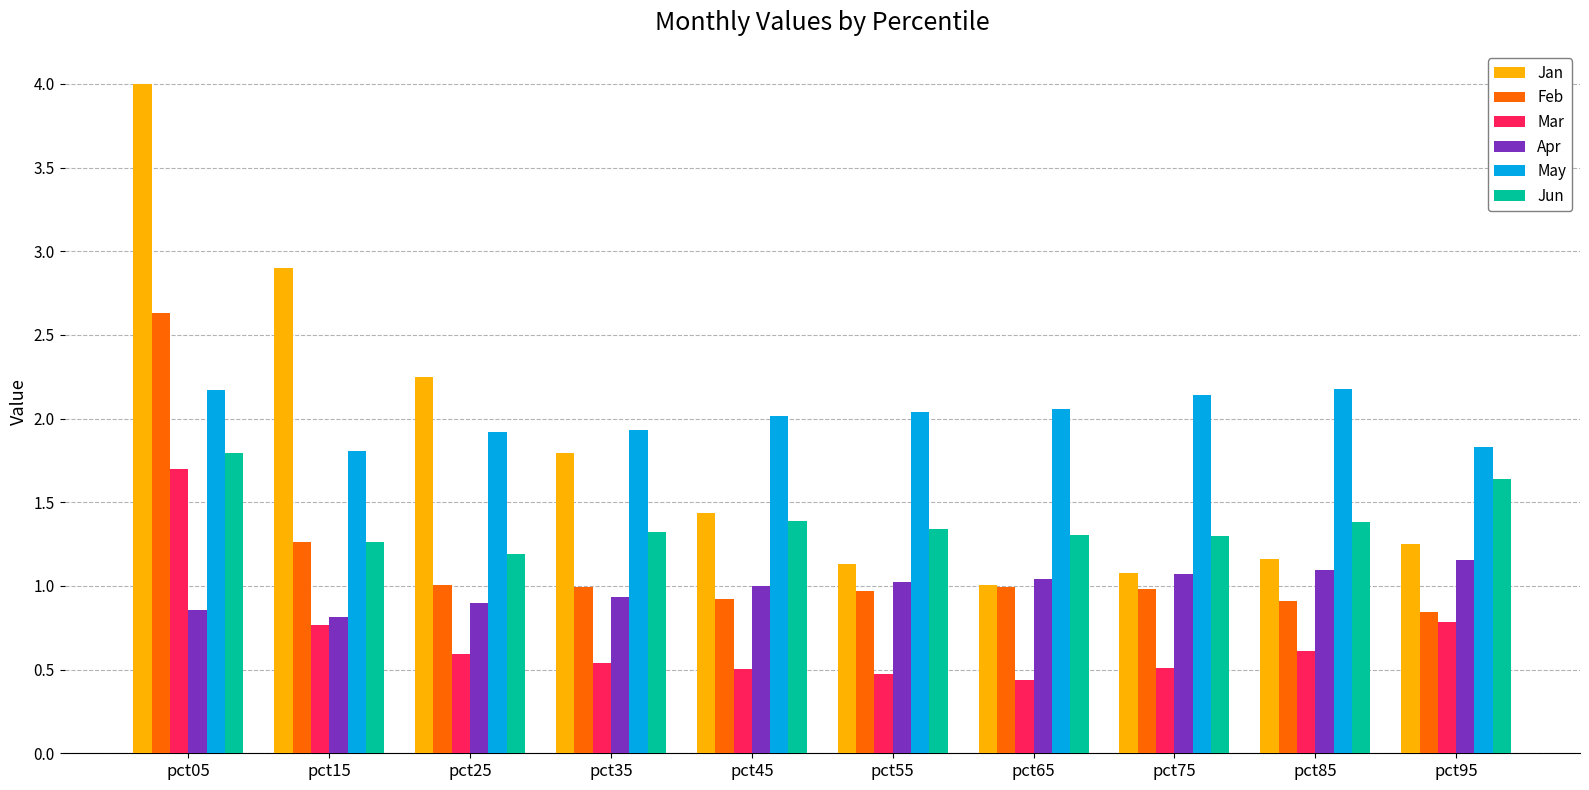

Which series changed the most between pct35 and pct95?

Jan